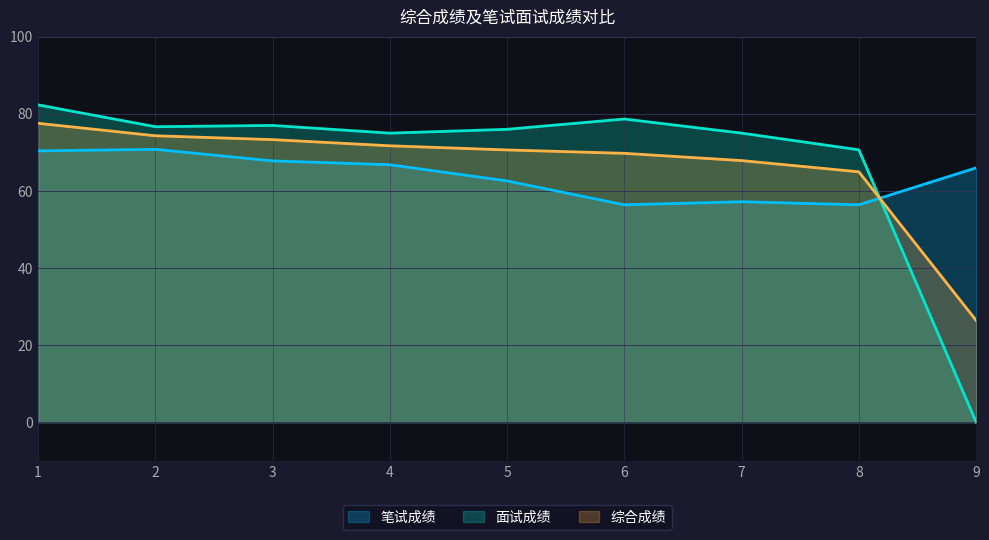

Which series has the largest total across all categories?

面试成绩